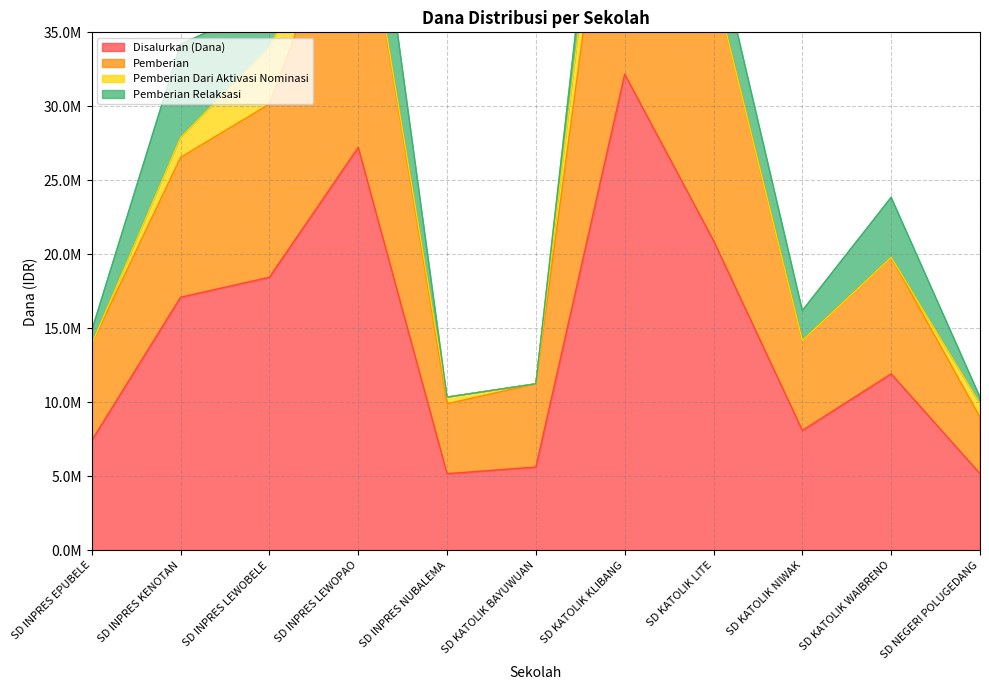

How many data points in Pemberian are above 19800000?

5